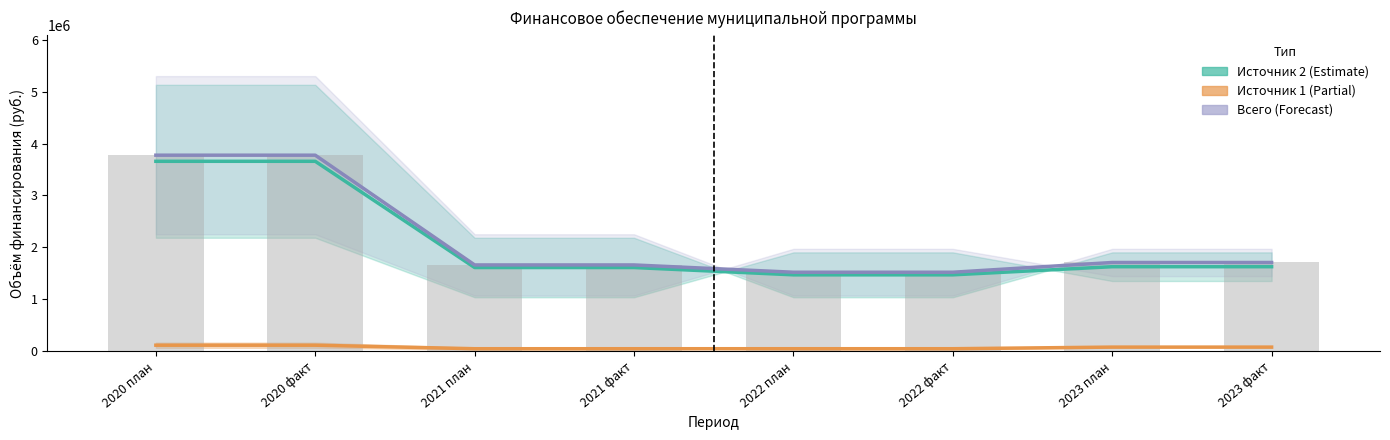

Read the Источник 2 (Estimate) value at 2022 факт.

1472286.6